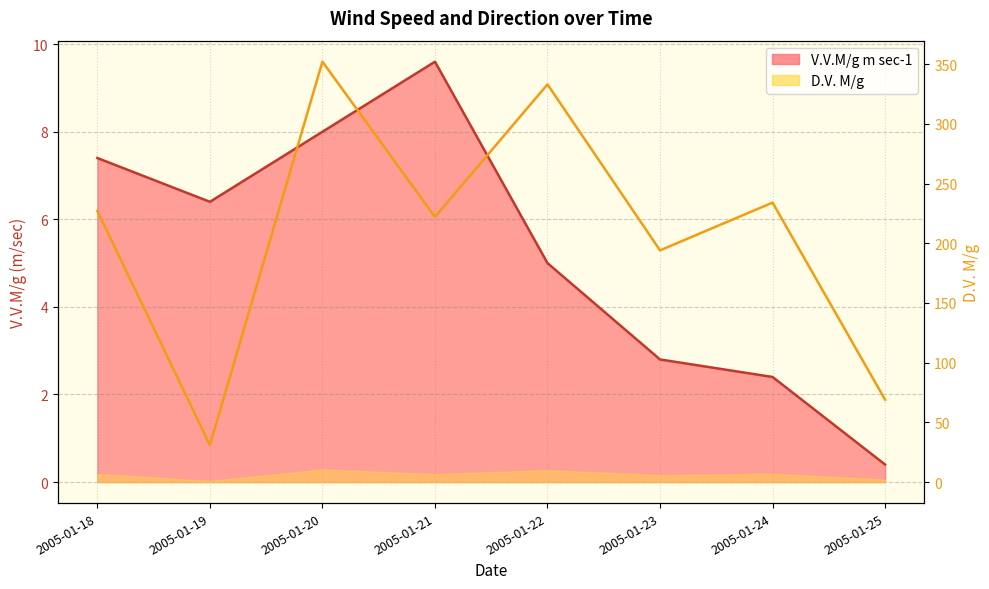

The value of D.V. M/g at 2005-01-24 is 417.1. True or false?

False